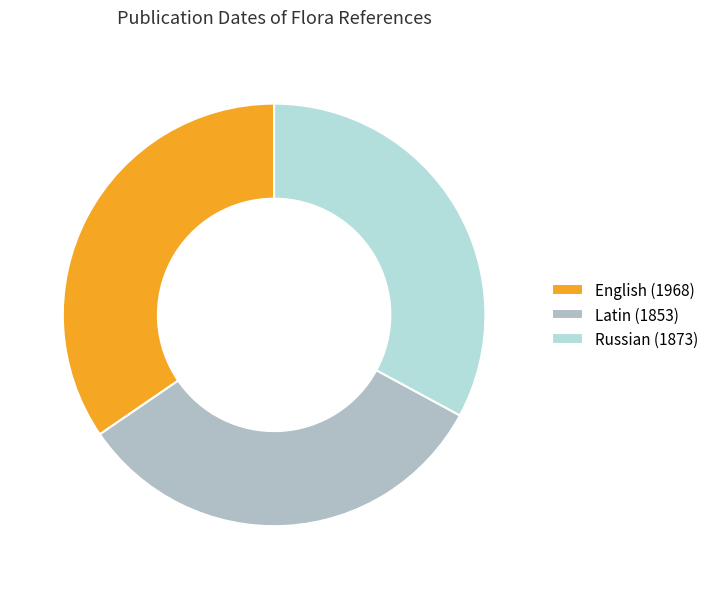

Does any single category account for the majority?

No